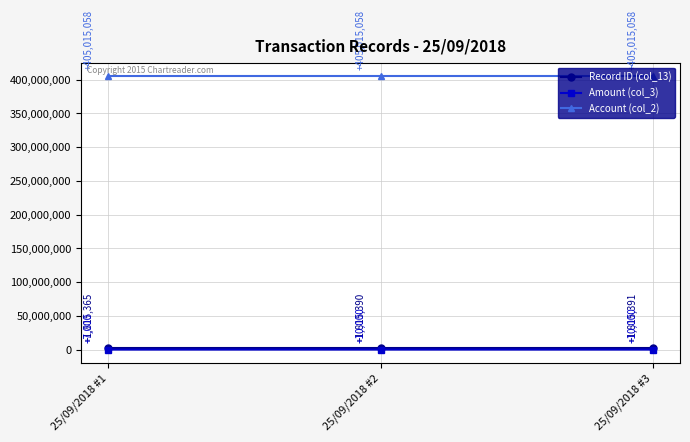

Reading left to right, transcribe all the data shown in this chart.

Record ID (col_13): 25/09/2018 #1=1815365	25/09/2018 #2=1815390	25/09/2018 #3=1815391
Amount (col_3): 25/09/2018 #1=7000	25/09/2018 #2=10000	25/09/2018 #3=10000
Account (col_2): 25/09/2018 #1=405015058	25/09/2018 #2=405015058	25/09/2018 #3=405015058